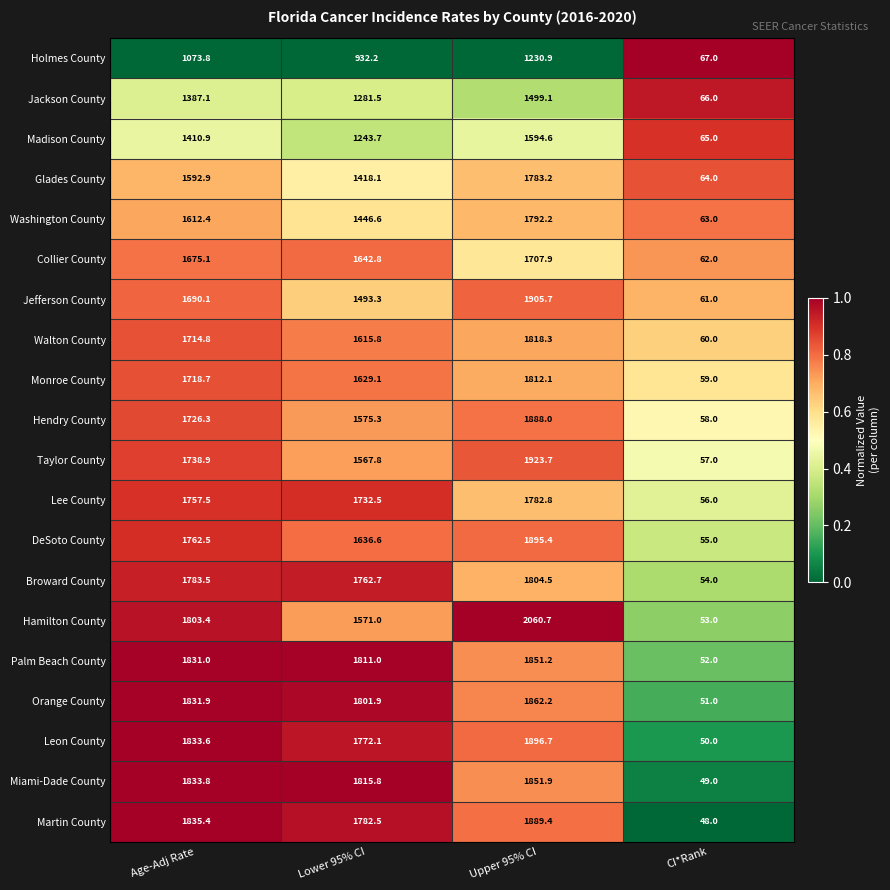

Which label corresponds to the largest value in the chart?

Upper 95% CI